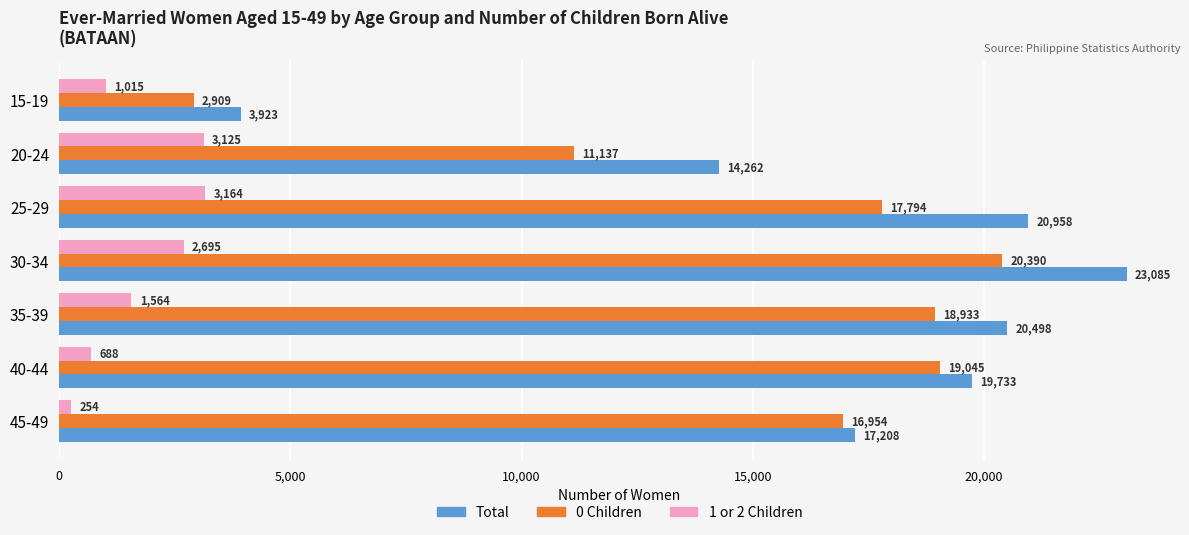

The value of 1 or 2 Children at 25-29 is 3164. True or false?

True